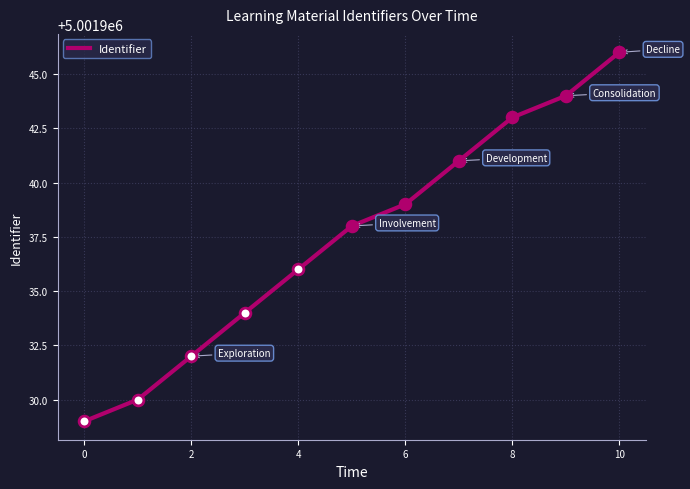

What is the difference between the maximum and minimum values?

17